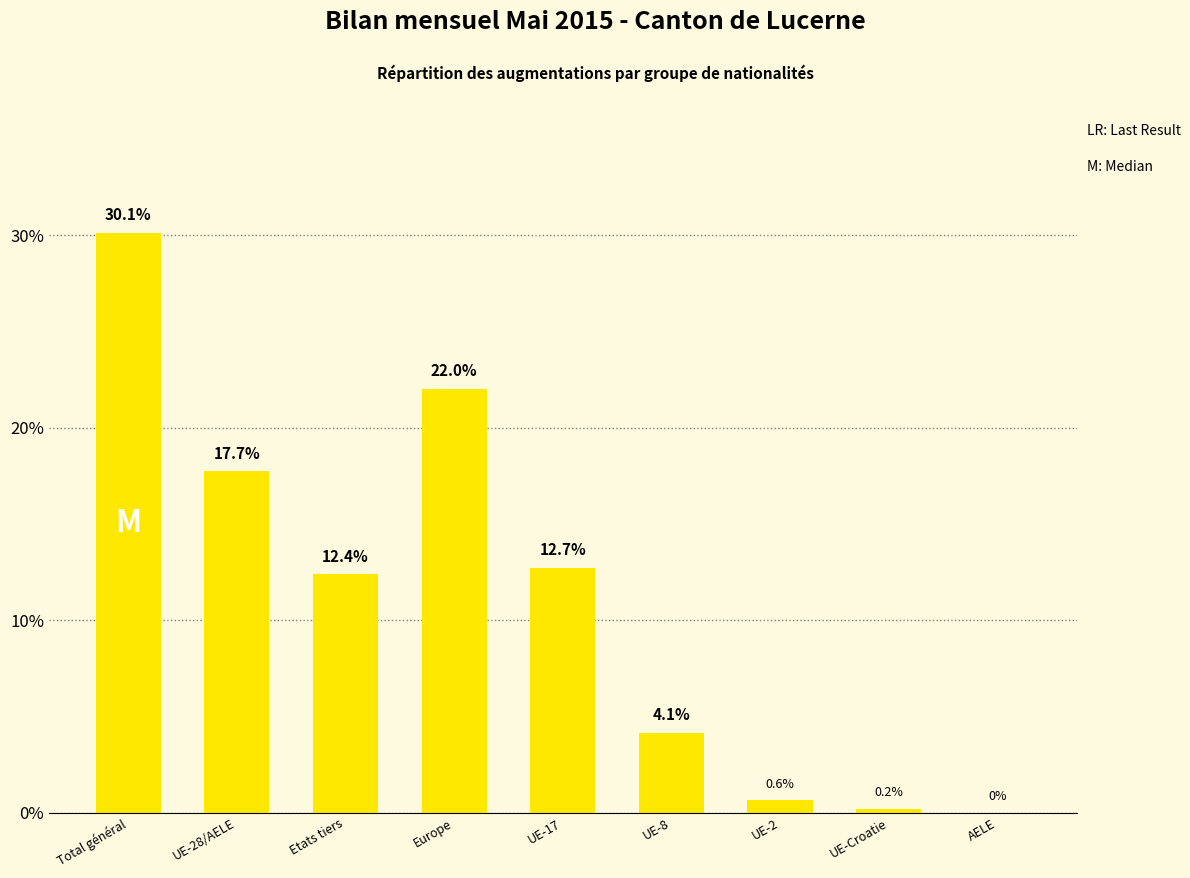

What is the sum of all values?

100.0